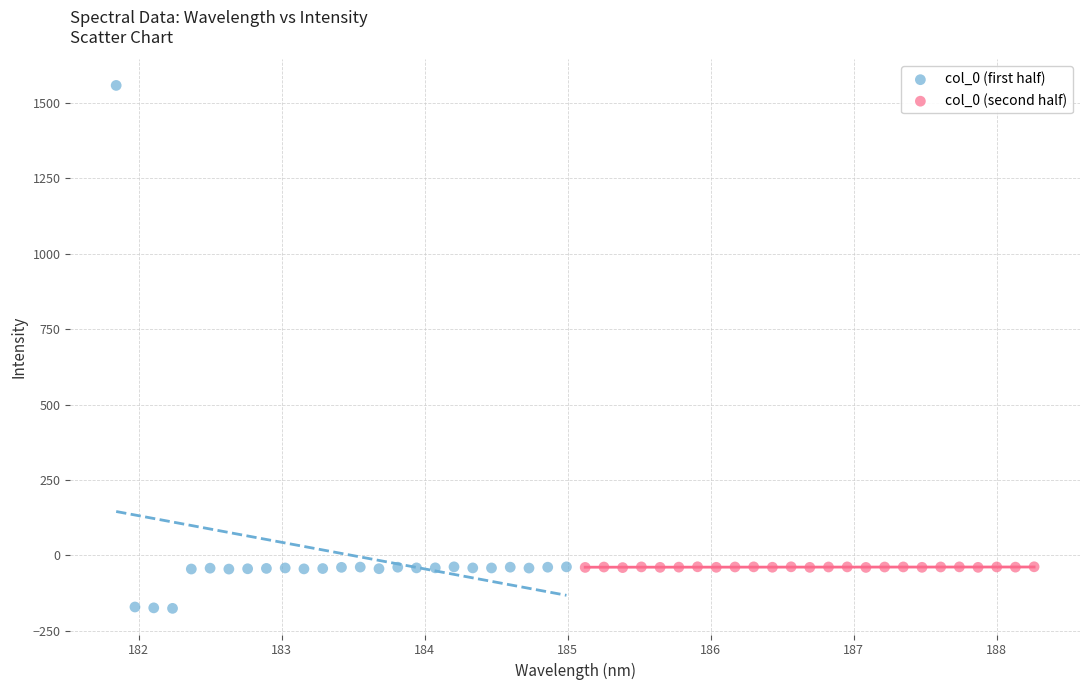

Which series reaches the maximum Y coordinate?

col_0 (first half)